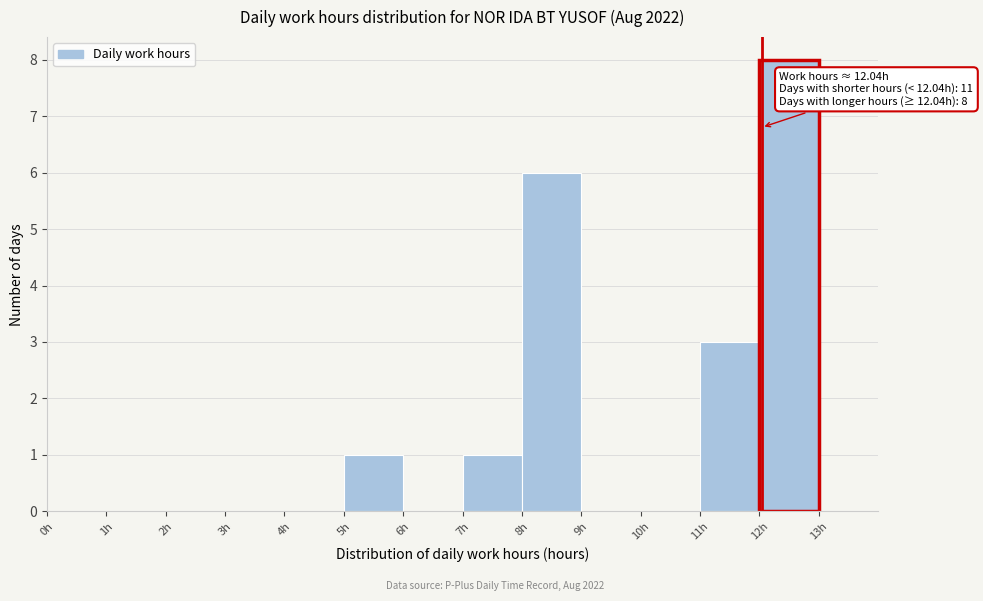

Over which range of the x-axis is the bar tallest?

12 to 13